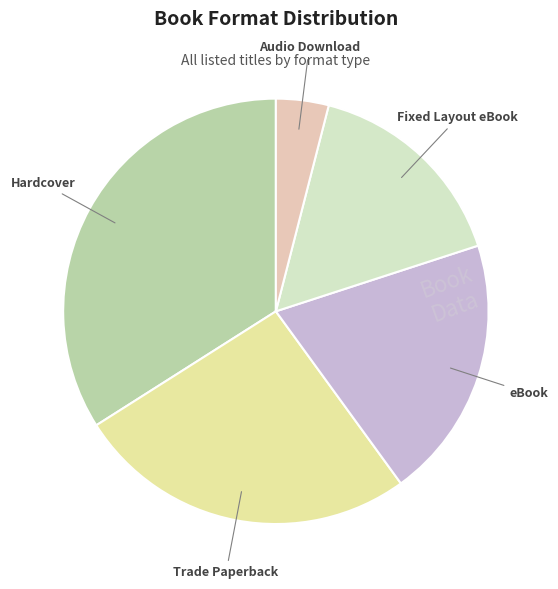

Between Trade Paperback and Fixed Layout eBook, which is larger?

Trade Paperback